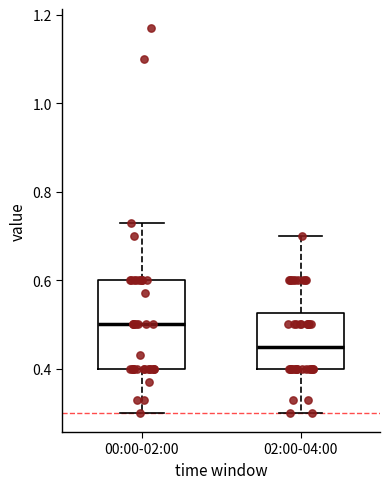

Where does the median line of the box for 00:00-02:00 sit on the y-axis? The values are not printed on the chart, so give them approximately, as read against the axis.

0.50